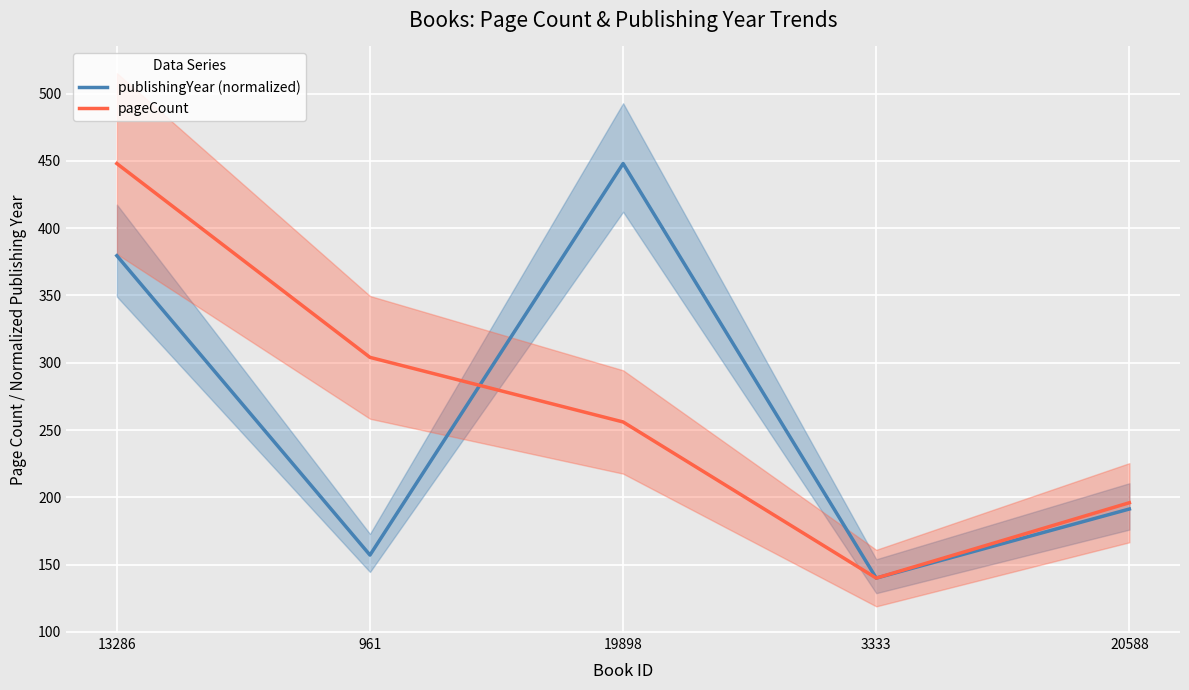

The value of pageCount at 961 is 304.0. True or false?

True